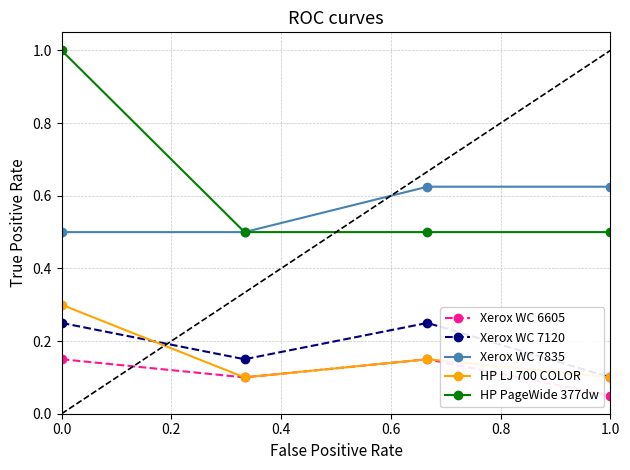

At how many categories does at least one series exceed 0?

4